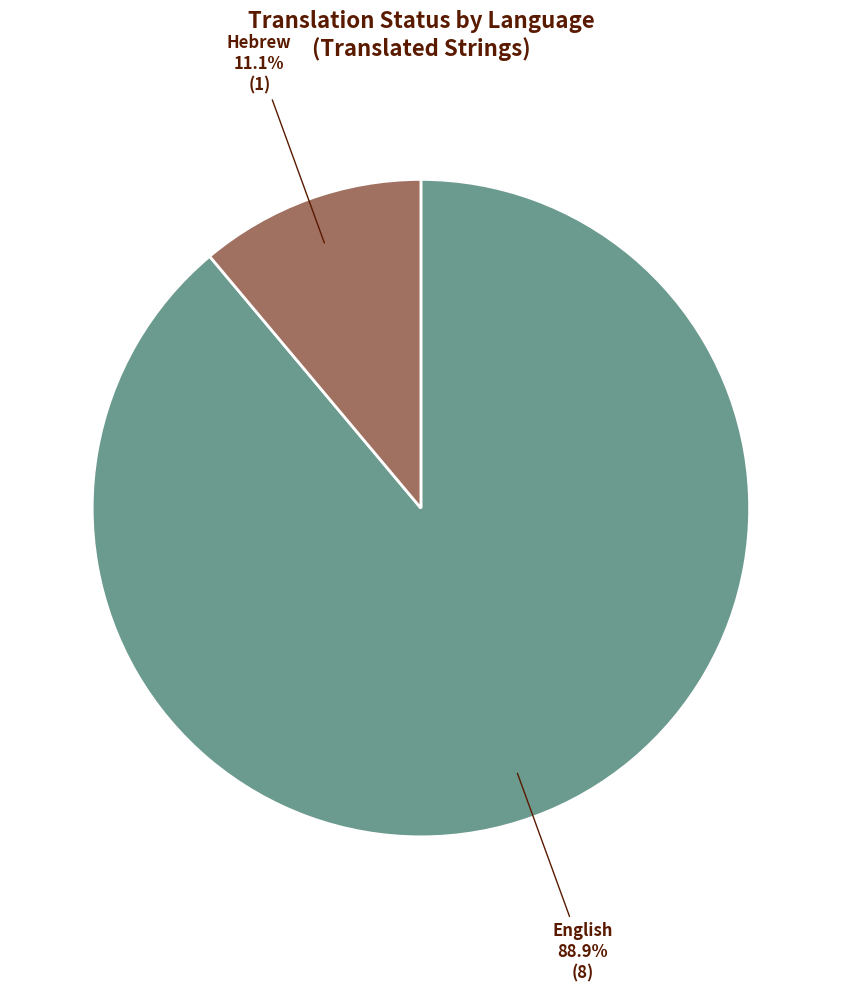

How many slices are in this pie chart?

2